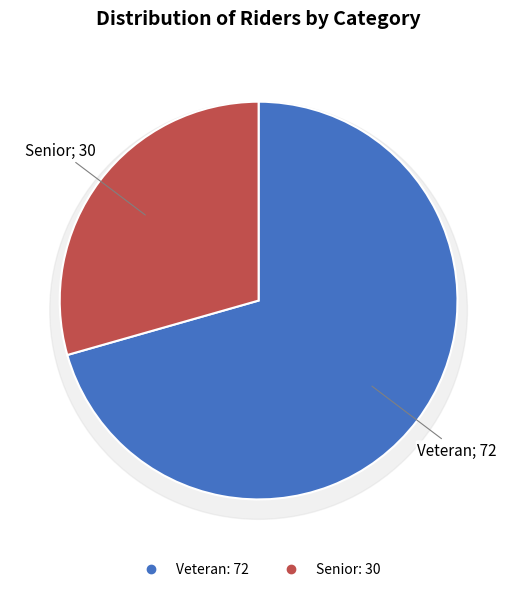

Combined, do Senior and Veteran account for over 50%?

Yes